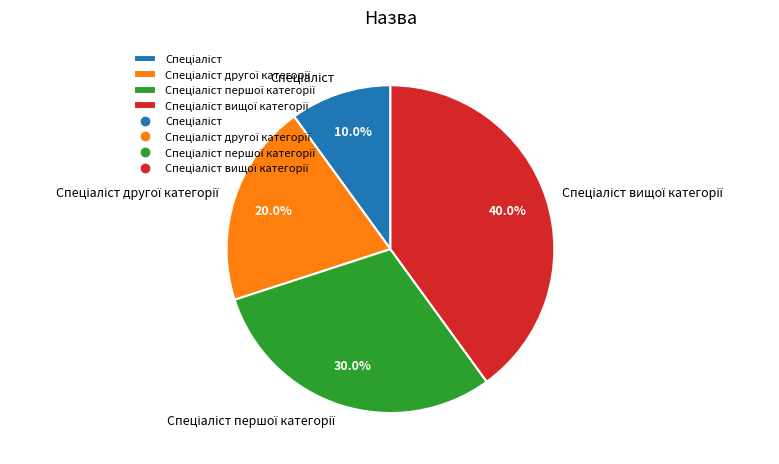

How many segments does this pie chart have?

4